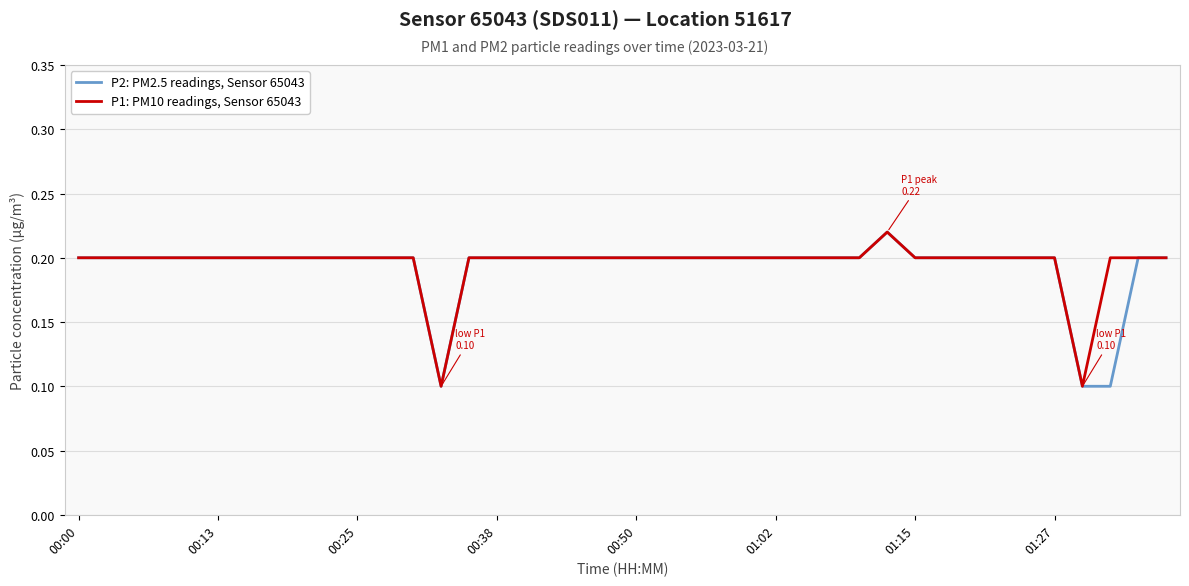

What are all the series names shown in the legend?

P2: PM2.5 readings, Sensor 65043, P1: PM10 readings, Sensor 65043